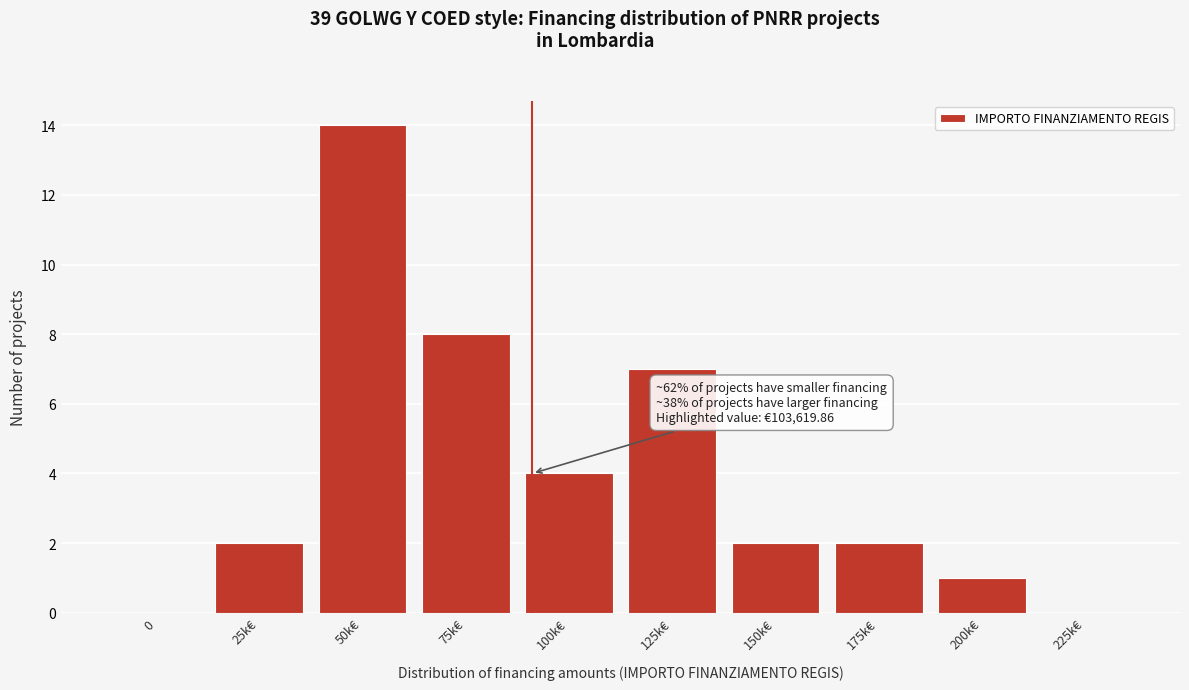

Reading left to right, what are all the values shown in this chart?

0=0	25k€=2	50k€=14	75k€=8	100k€=4	125k€=7	150k€=2	175k€=2	200k€=1	225k€=0